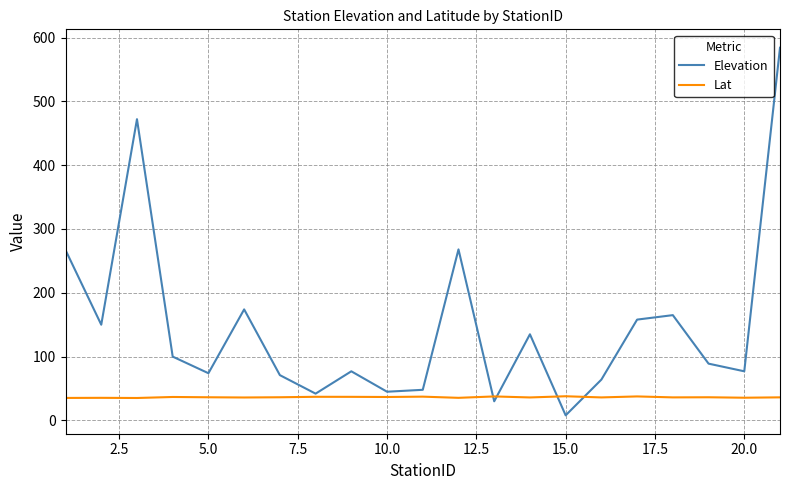

What is the highest value of the Elevation series?

584.0